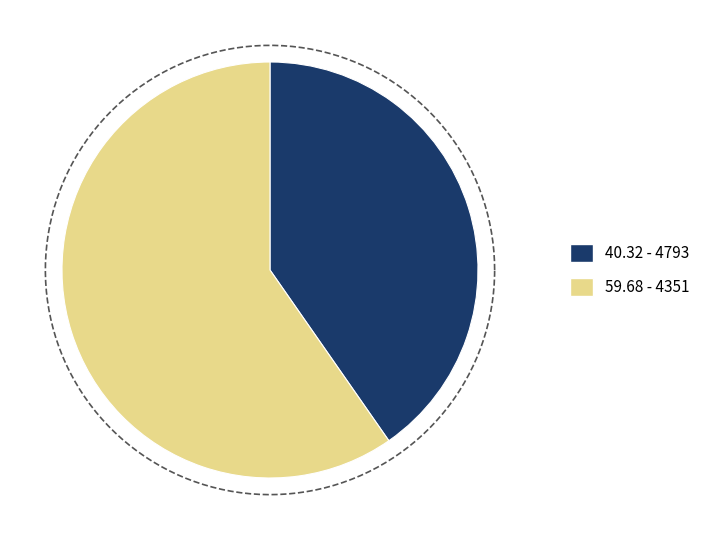

Rank the categories by value from highest to lowest.

4351, 4793